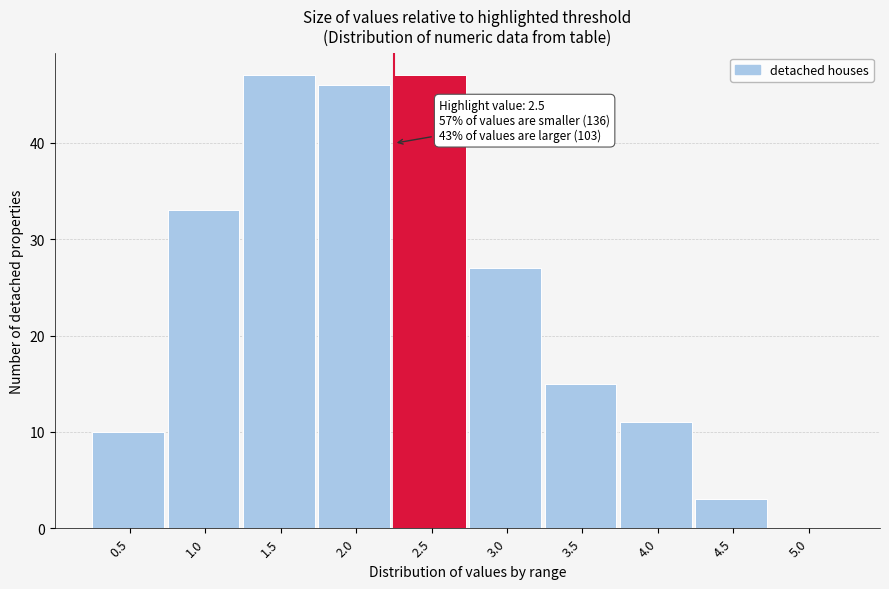

Reading left to right, list all the values displayed in this chart.

0.5=10	1.0=33	1.5=47	2.0=46	2.5=47	3.0=27	3.5=15	4.0=11	4.5=3	5.0=0